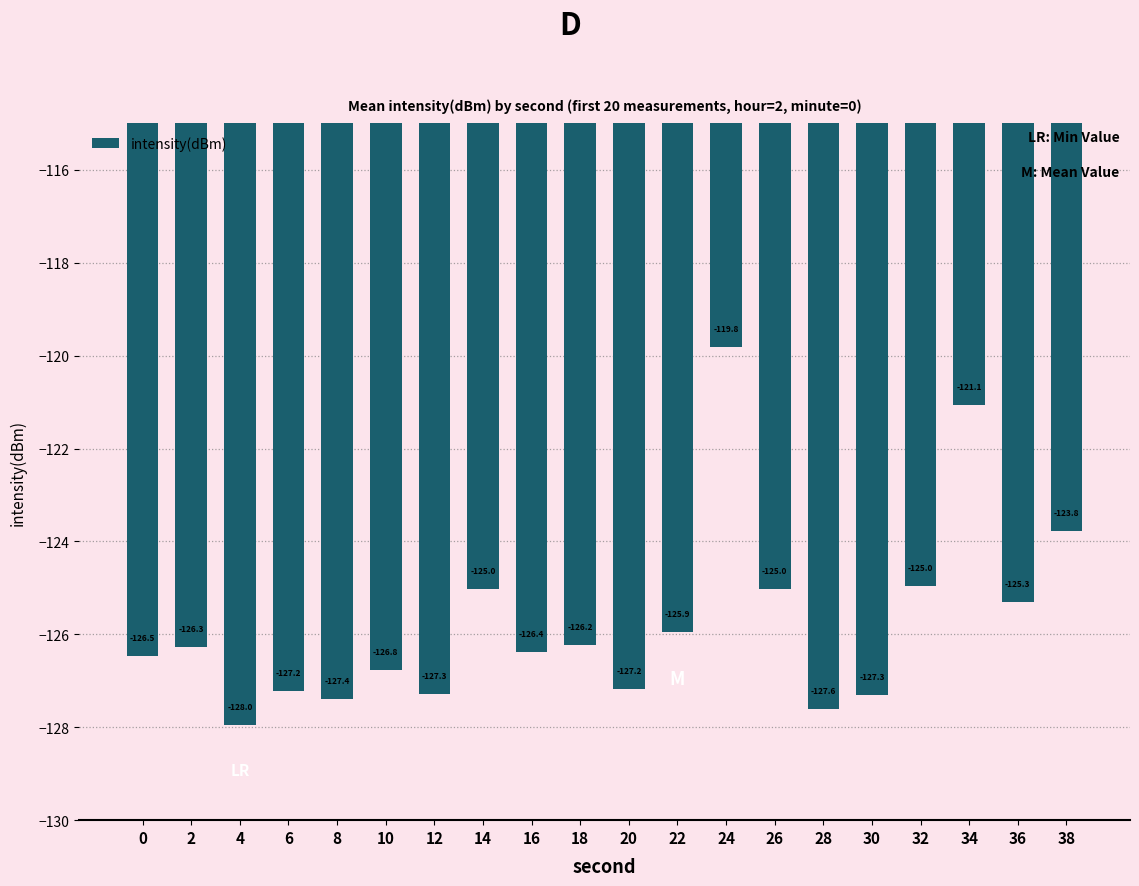

Count the number of data series in this chart.

1